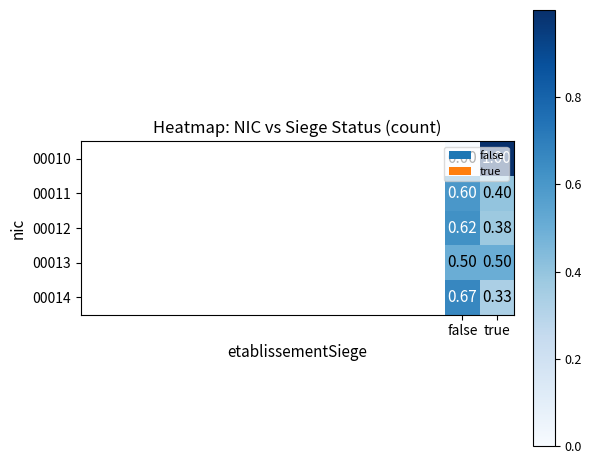

What is the greatest value displayed?

1.0